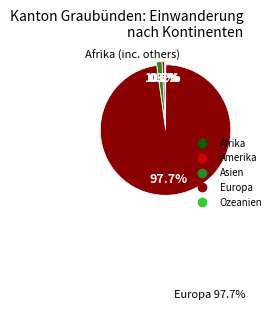

What percentage is NOT represented by Asien?

98.7%